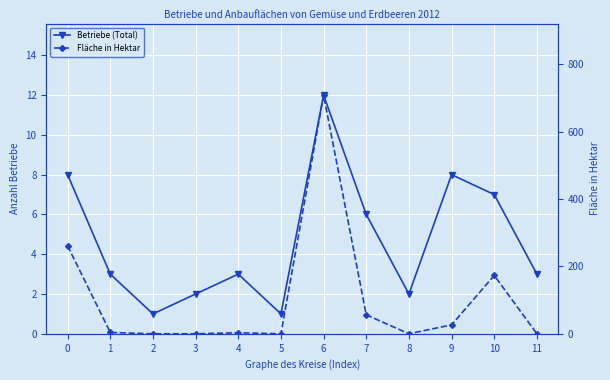

The Fläche in Hektar series shows 0.0 at 11. True or false?

True